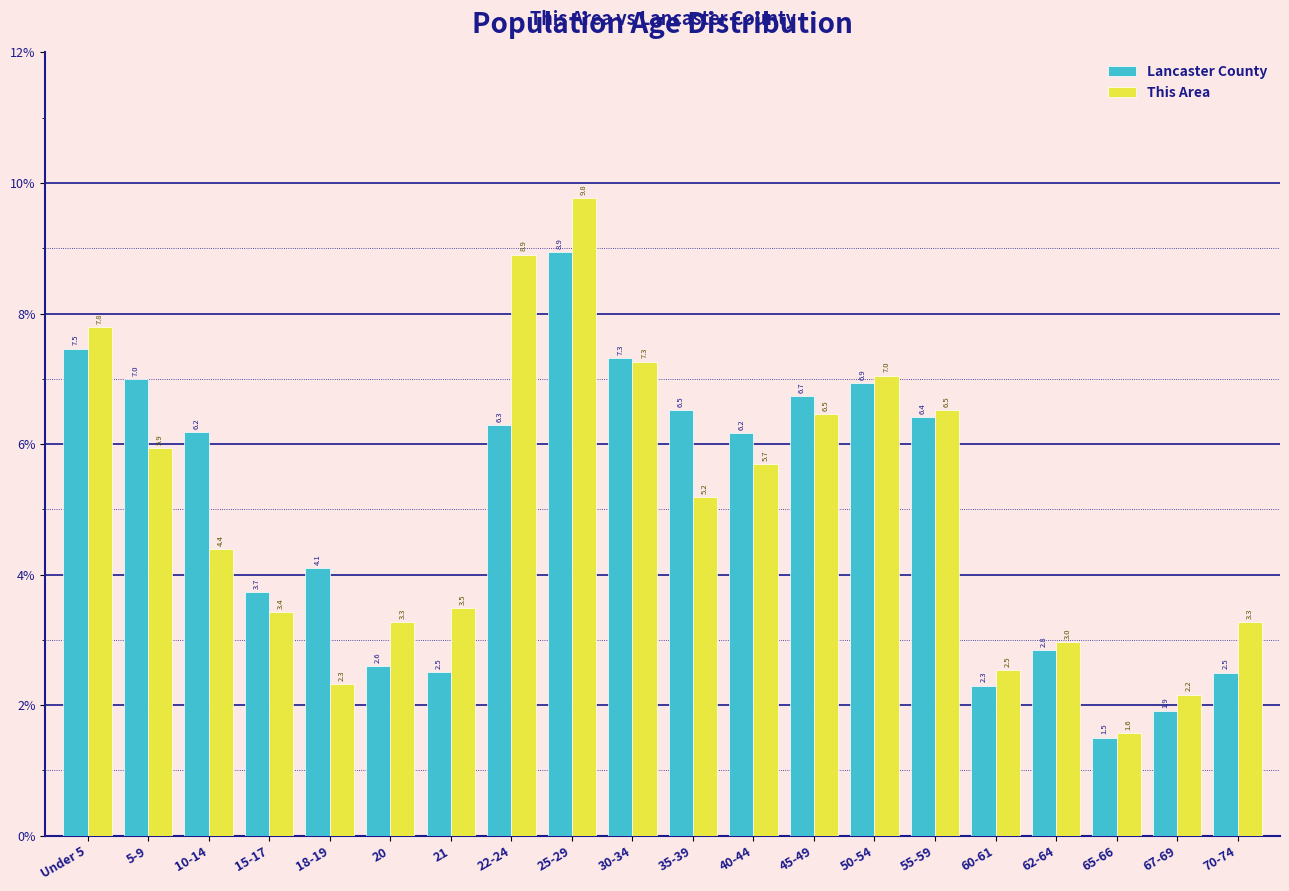

Reading right to left, transcribe all the data shown in this chart.

Lancaster County: 2.5	1.9	1.5	2.8	2.3	6.4	6.9	6.7	6.2	6.5	7.3	8.9	6.3	2.5	2.6	4.1	3.7	6.2	7.0	7.5
This Area: 3.3	2.2	1.6	3.0	2.5	6.5	7.0	6.5	5.7	5.2	7.3	9.8	8.9	3.5	3.3	2.3	3.4	4.4	5.9	7.8